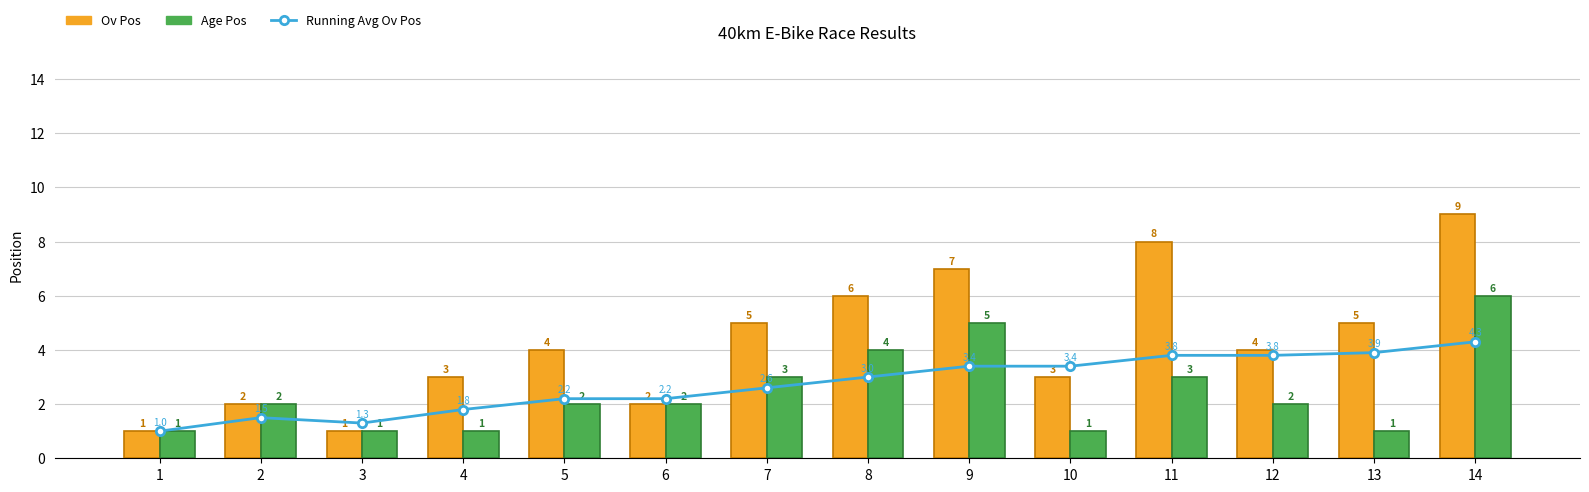

Reading left to right, extract all data points from this chart.

Running Avg Ov Pos: 1.0	1.5	1.3	1.8	2.2	2.2	2.6	3.0	3.4	3.4	3.8	3.8	3.9	4.3
Ov Pos: 1.0	2.0	1.0	3.0	4.0	2.0	5.0	6.0	7.0	3.0	8.0	4.0	5.0	9.0
Age Pos: 1.0	2.0	1.0	1.0	2.0	2.0	3.0	4.0	5.0	1.0	3.0	2.0	1.0	6.0